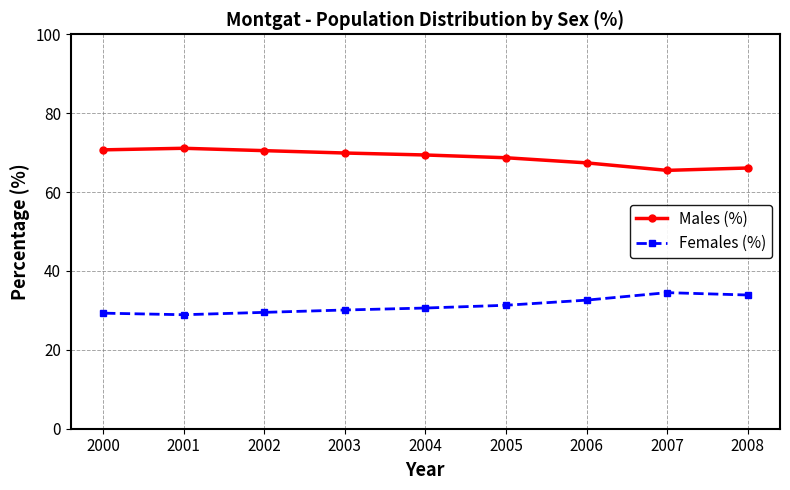

True or false: Males (%) and Females (%) intersect in this chart.

False